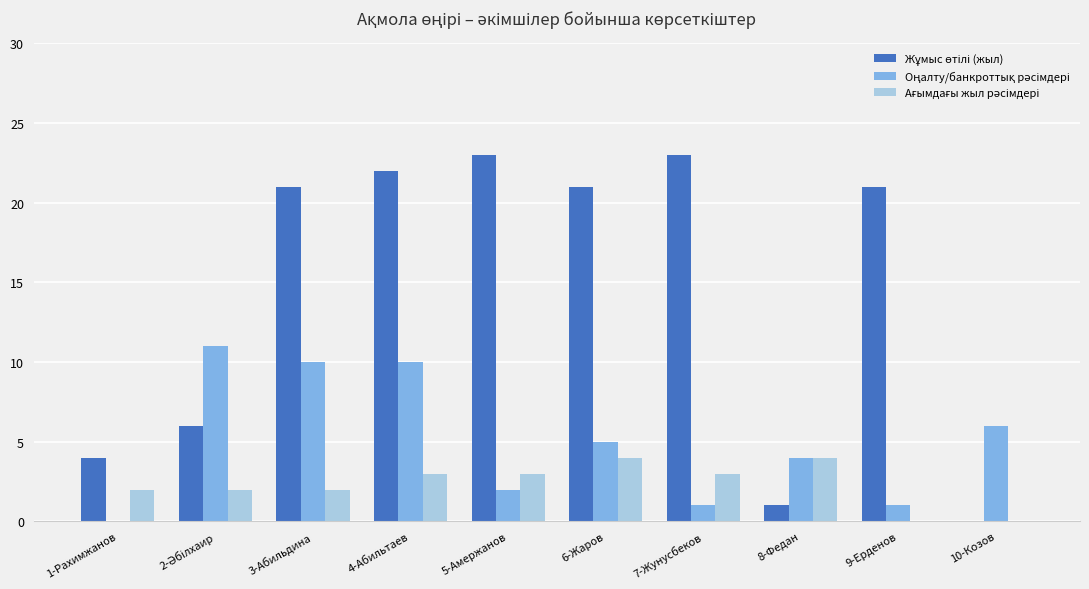

At which category is the sum across all series the highest?

4-Абильтаев